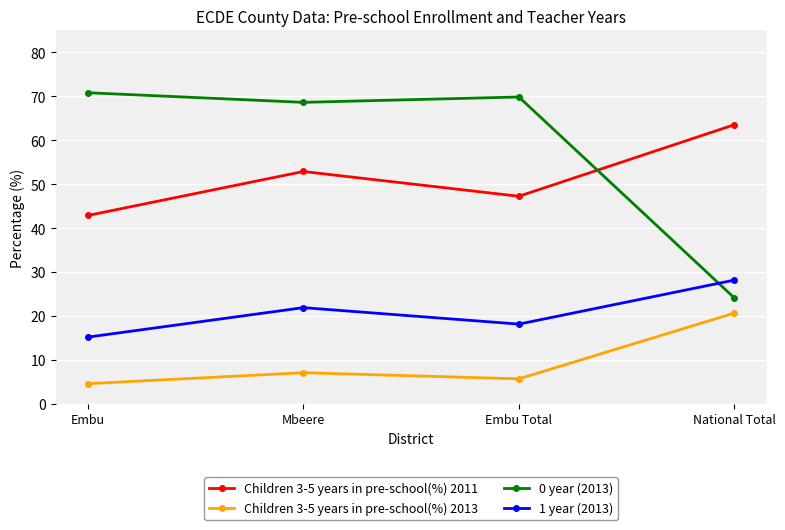

The 0 year (2013) series shows 69.8 at Embu Total. True or false?

True